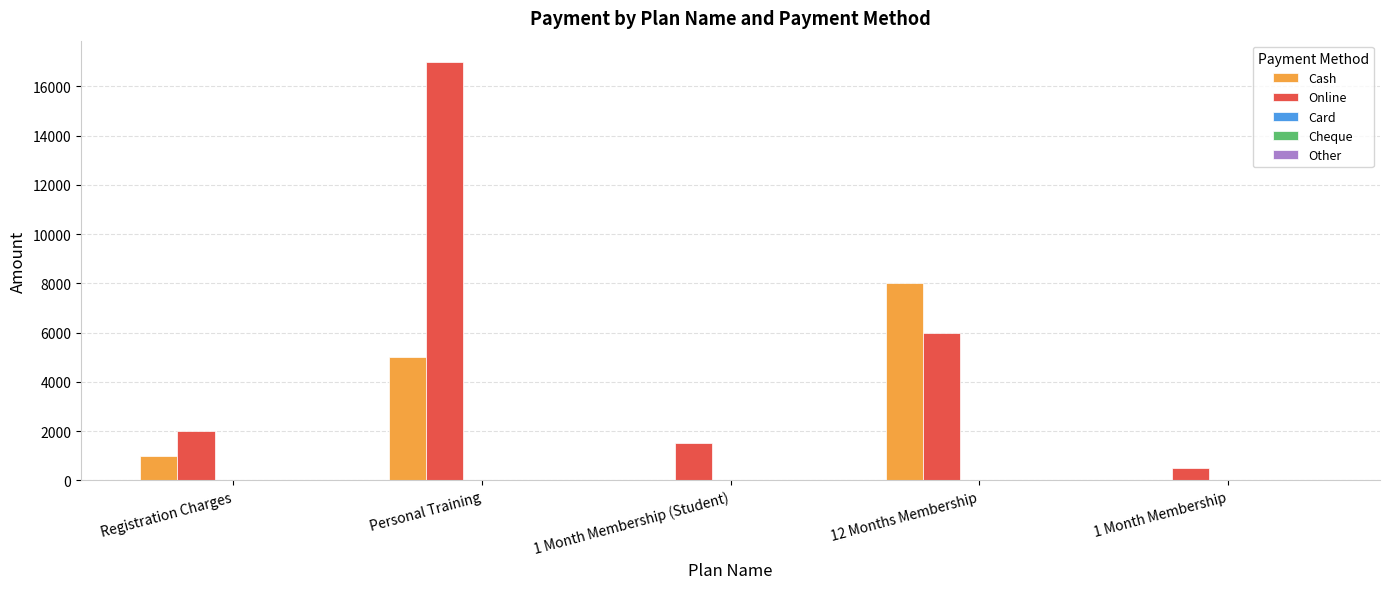

Which series has the widest spread of values?

Online